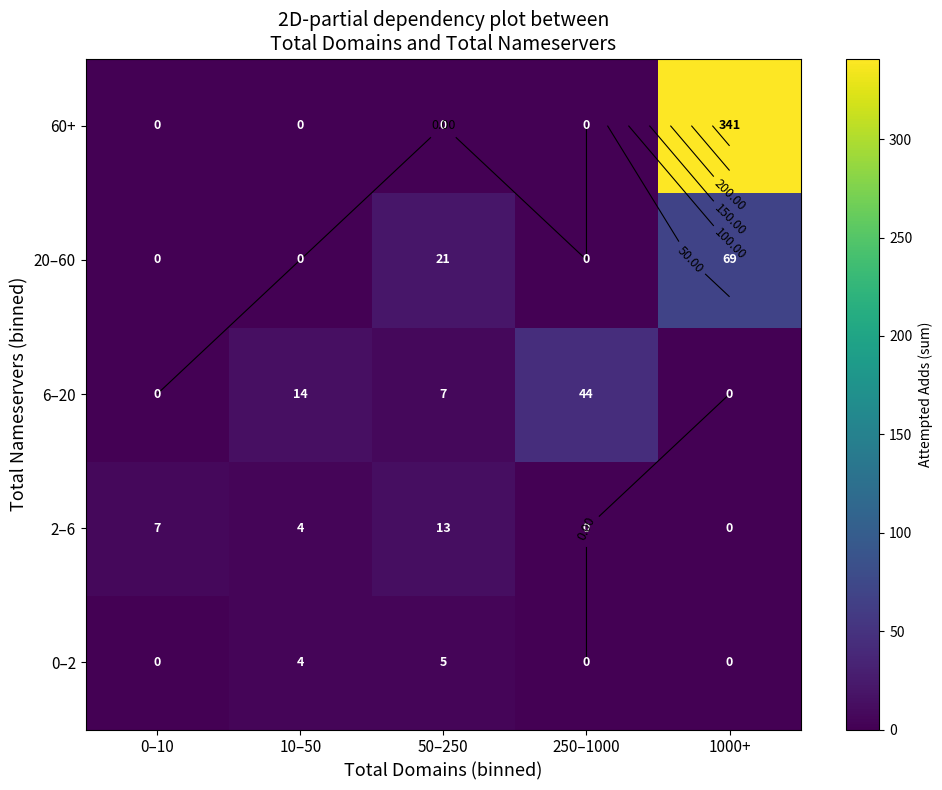

Rank the series at 1000+ from highest to lowest value.

60+, 20–60, 0–2, 2–6, 6–20